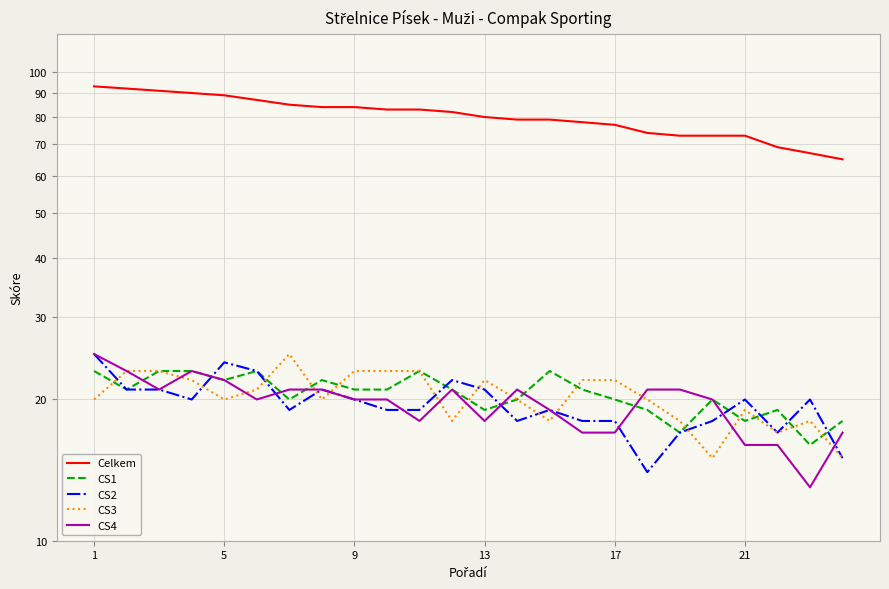

What are all the series names shown in the legend?

Celkem, CS1, CS2, CS3, CS4